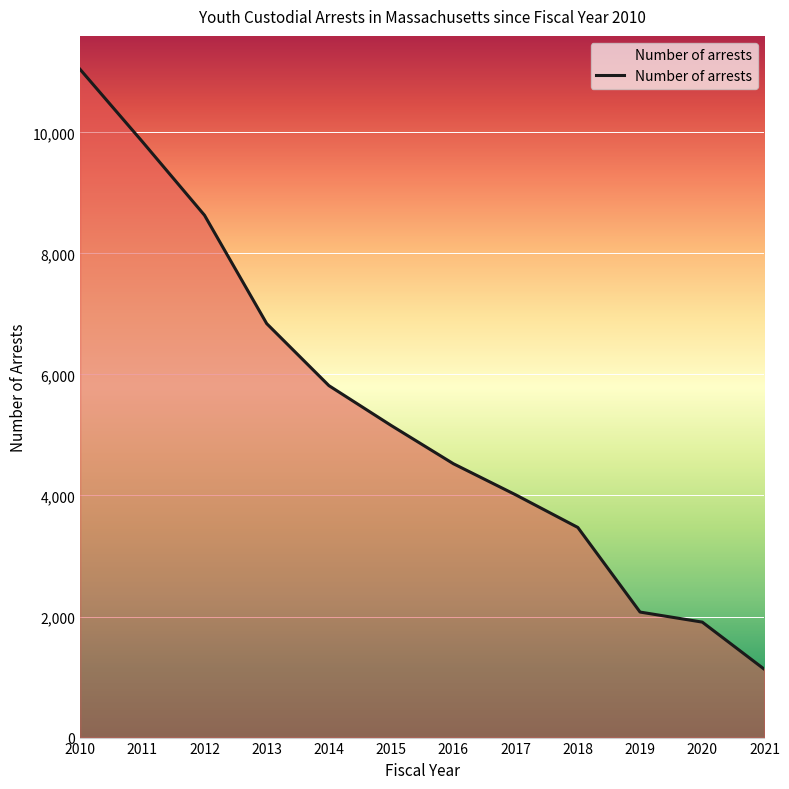

The value at 2018 is 3472. True or false?

True